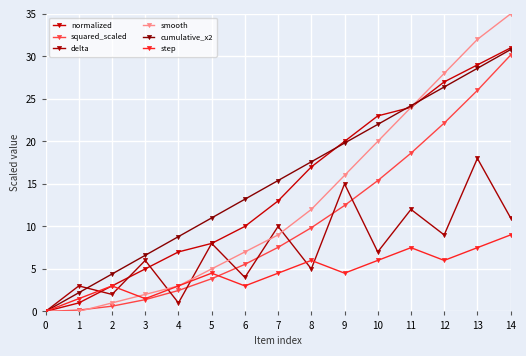

Which series has the largest range (max minus min)?

smooth